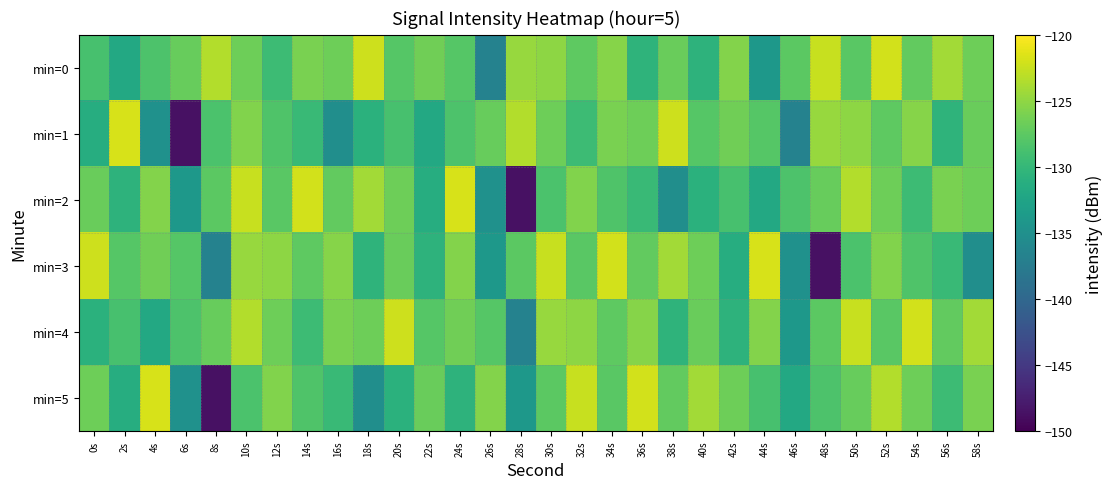

Count the number of categories in the chart.

30